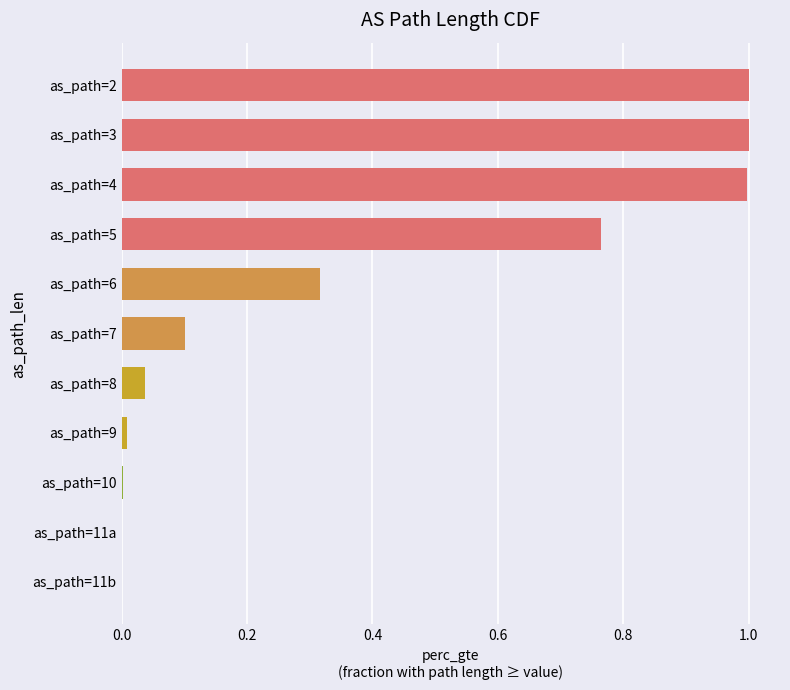

Is it true that the value at as_path=8 is 0.1?

False